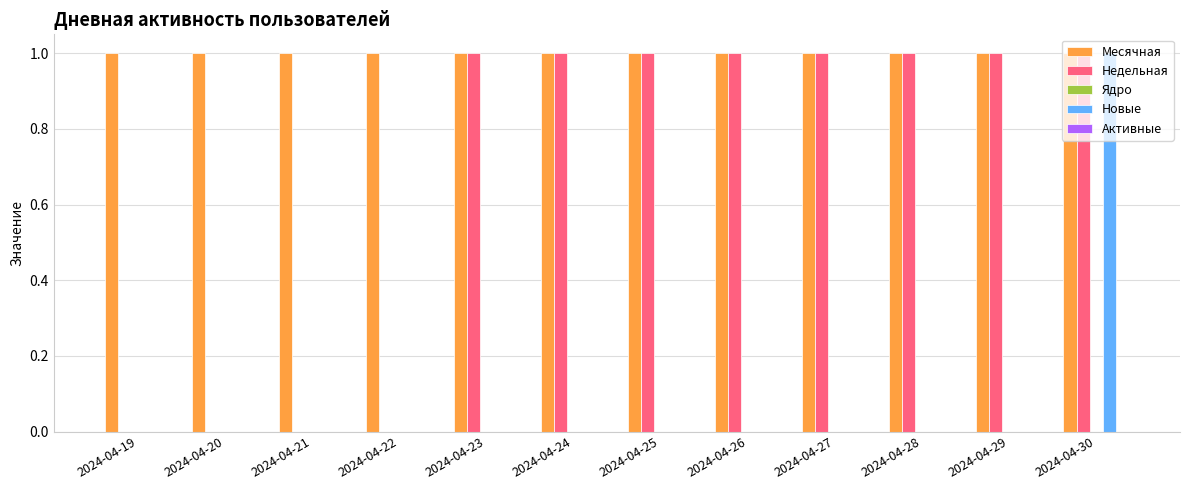

True or false: Недельная has a value of 1 at 2024-04-26.

True